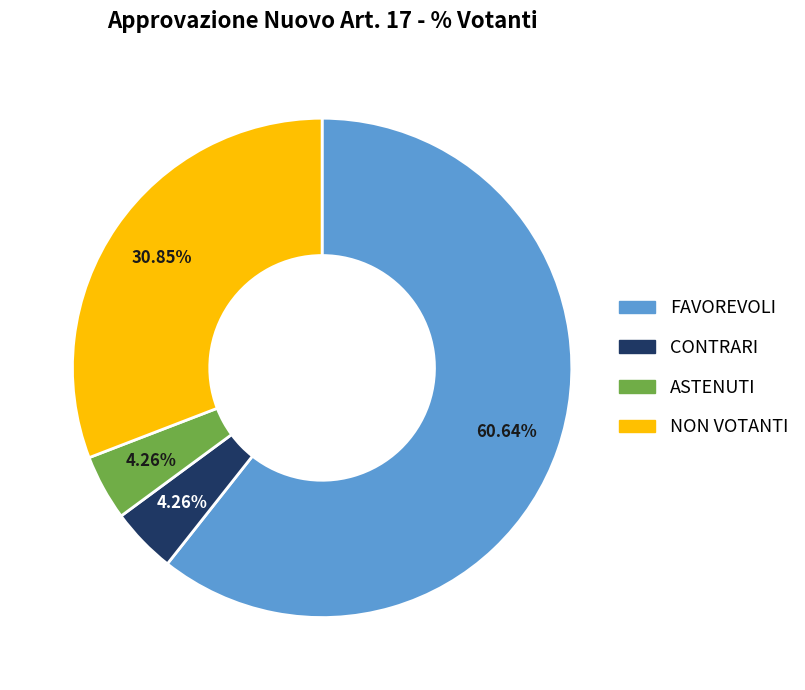

To the nearest percent, what percentage of the pie is NON VOTANTI?

31%